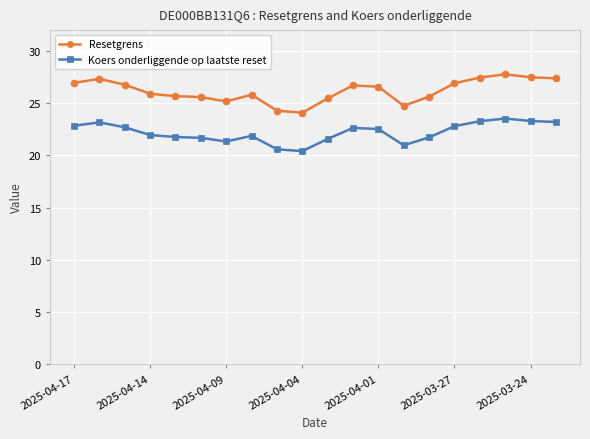

What is the value of the Resetgrens point at the 11th from the left?

25.5